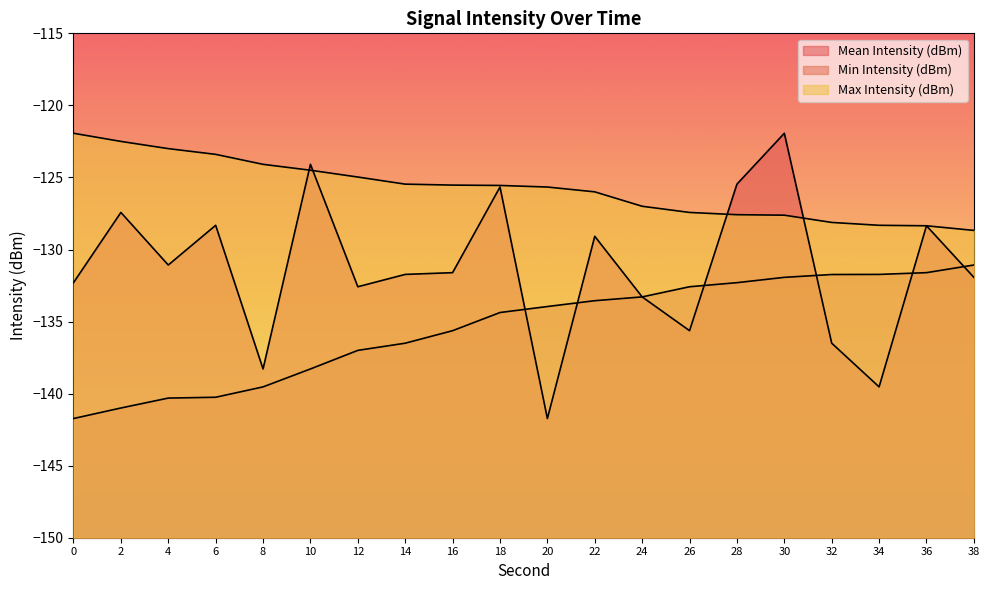

True or false: Max Intensity (dBm) and Min Intensity (dBm) intersect in this chart.

False